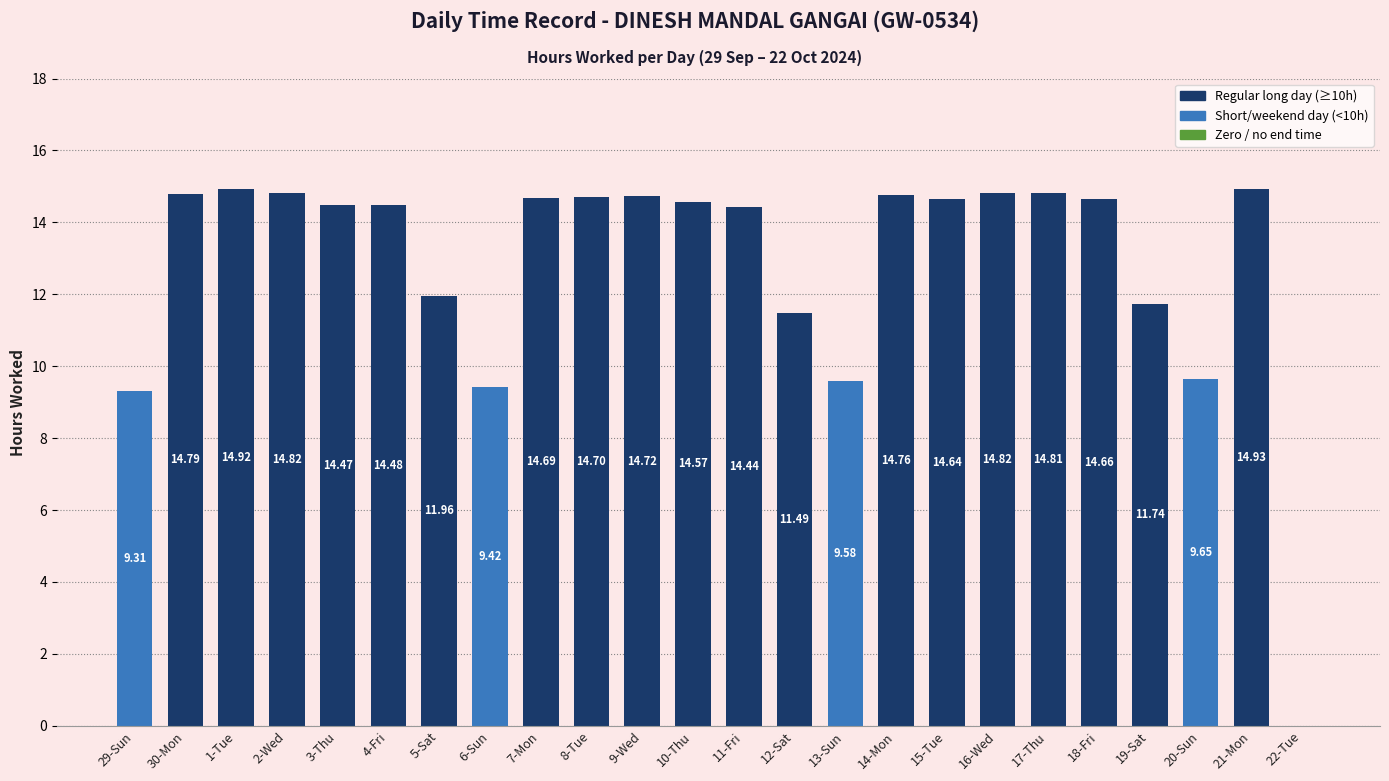

What is the sum of all values?

308.4